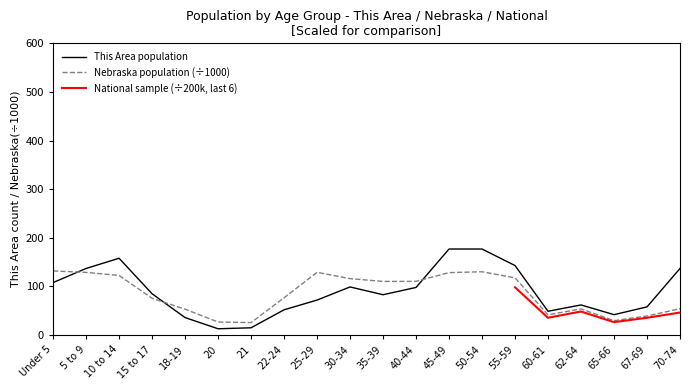

How many data points in This Area are less than 85?

10